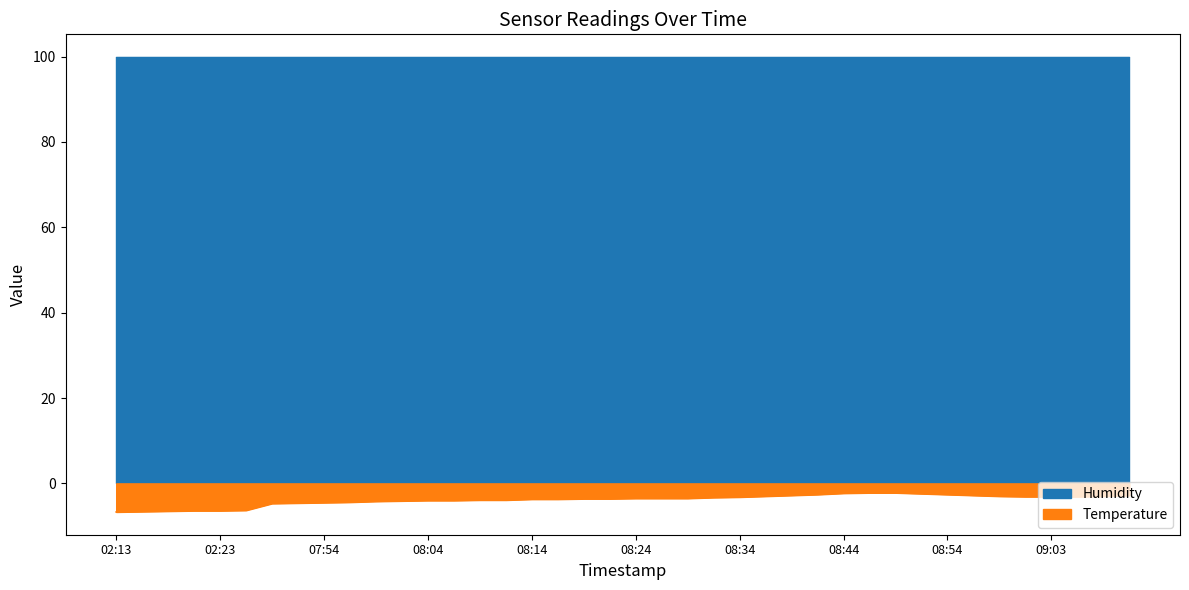

At which category does the chart reach its peak across all series?

08:46